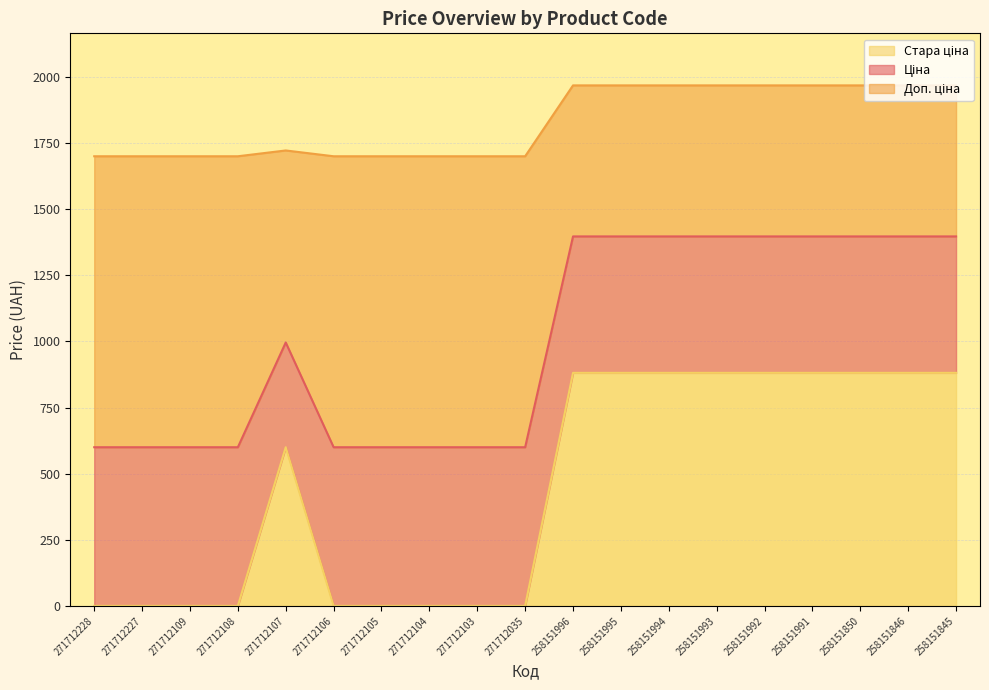

What is the total value across all series at 258151996?

1967.9